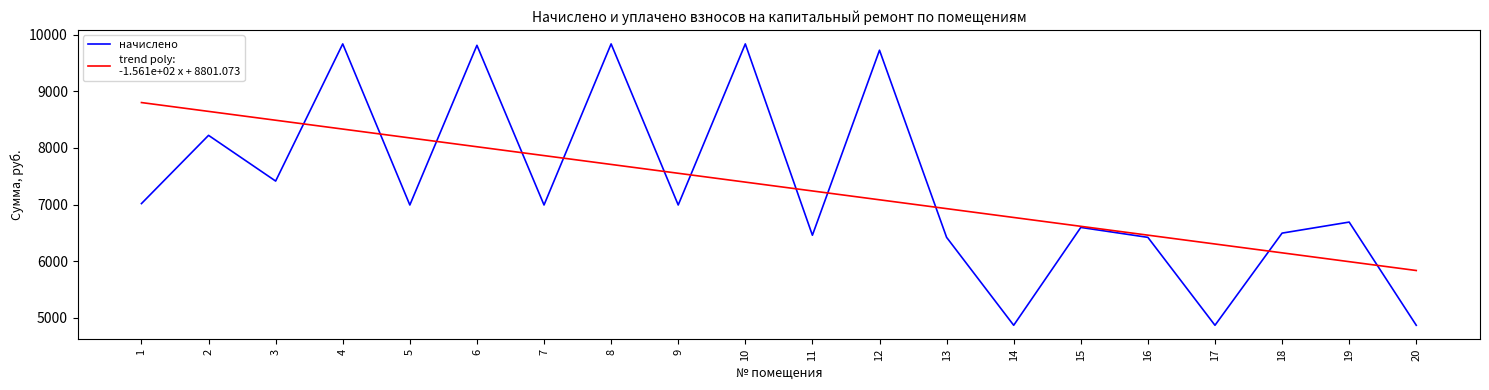

What is the difference between the highest and lowest values at 20?

967.0